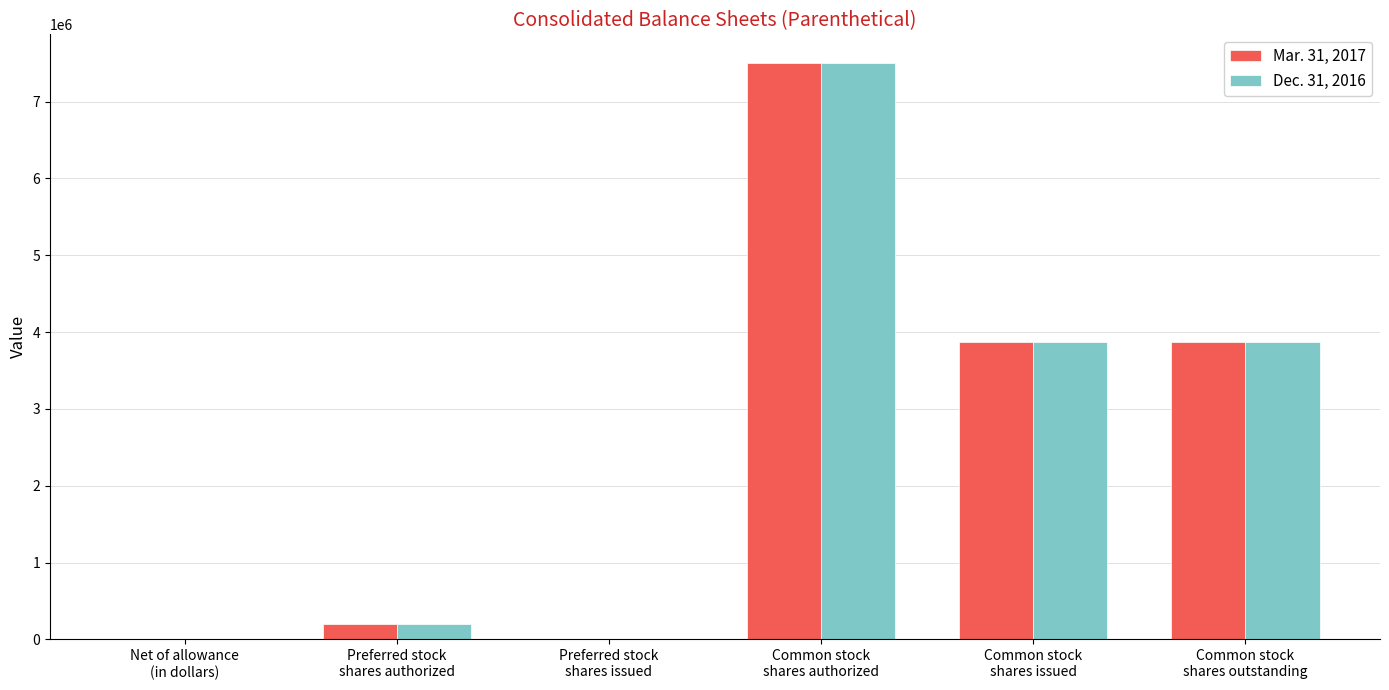

What is the greatest value displayed?

7500000